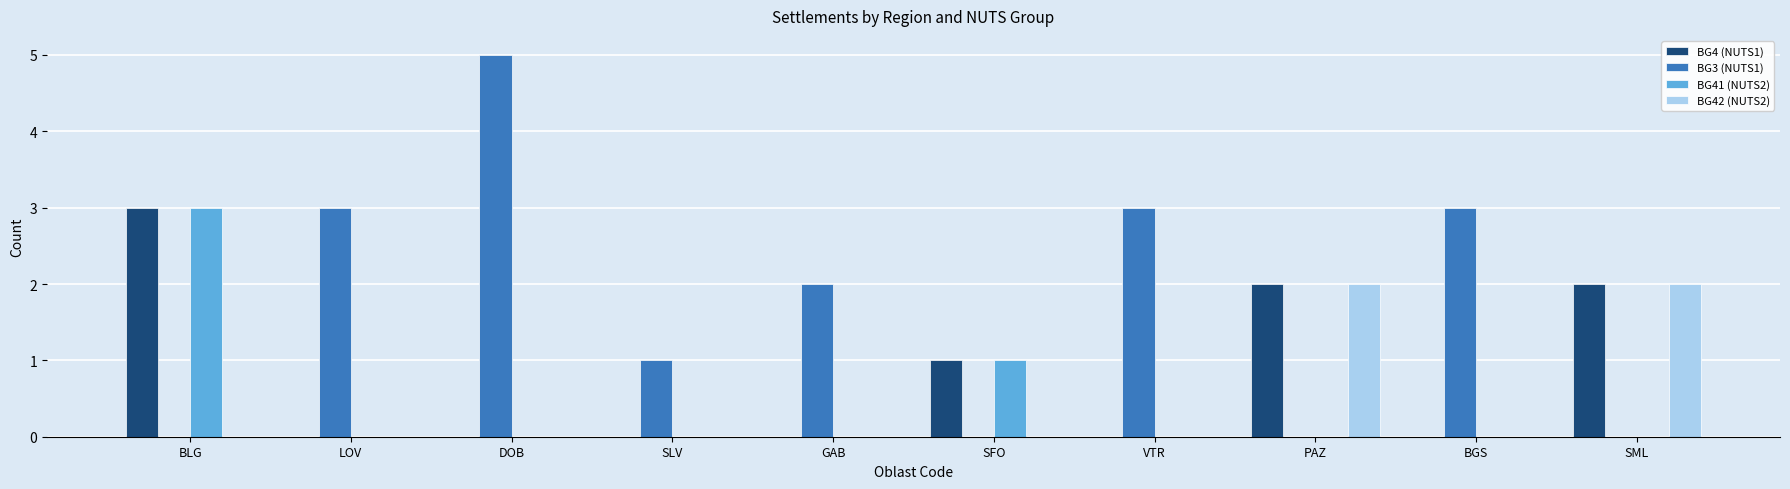

Reading left to right, extract all data points from this chart.

BG4 (NUTS1): BLG=3	LOV=0	DOB=0	SLV=0	GAB=0	SFO=1	VTR=0	PAZ=2	BGS=0	SML=2
BG3 (NUTS1): BLG=0	LOV=3	DOB=5	SLV=1	GAB=2	SFO=0	VTR=3	PAZ=0	BGS=3	SML=0
BG41 (NUTS2): BLG=3	LOV=0	DOB=0	SLV=0	GAB=0	SFO=1	VTR=0	PAZ=0	BGS=0	SML=0
BG42 (NUTS2): BLG=0	LOV=0	DOB=0	SLV=0	GAB=0	SFO=0	VTR=0	PAZ=2	BGS=0	SML=2